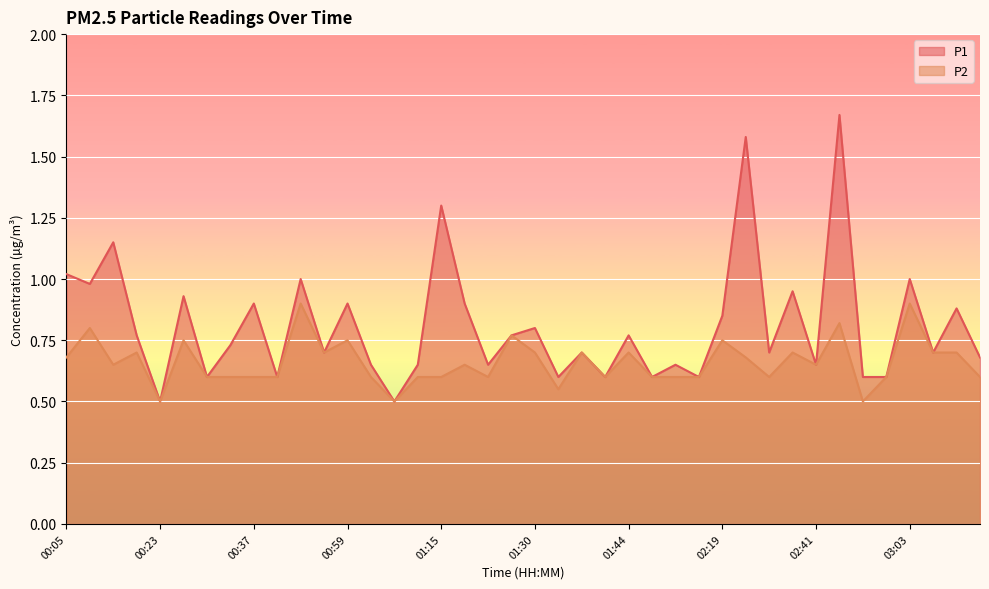

In P1, how many points are lower than both neighbors (excluding endpoints)?

14